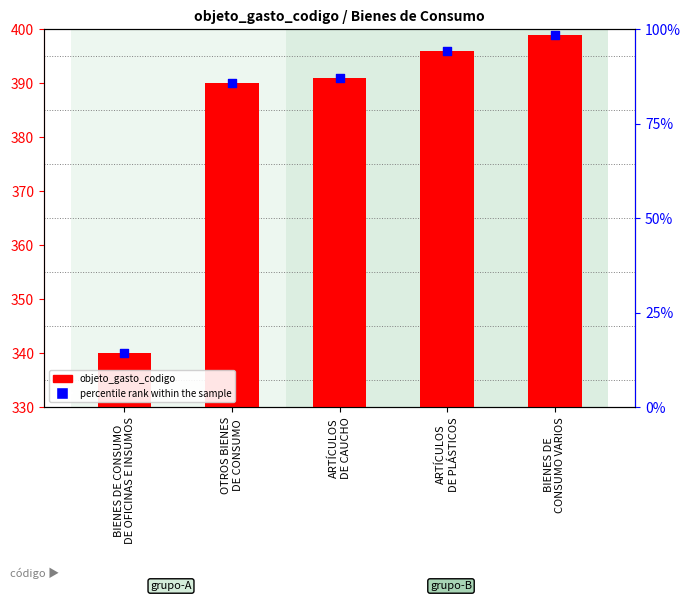

Which series reaches the minimum Y coordinate?

percentile rank within the sample